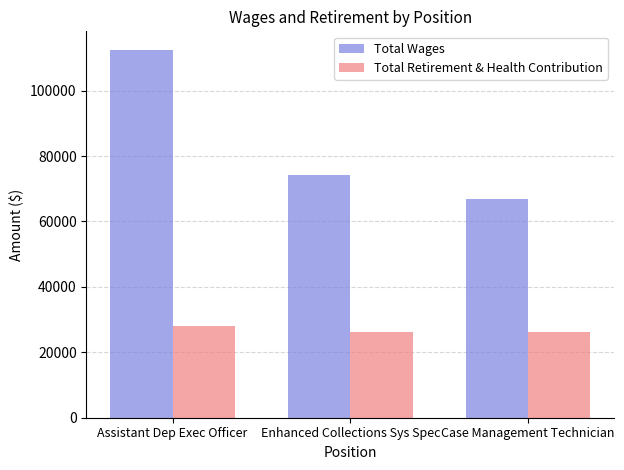

How many values in the Total Retirement & Health Contribution series exceed 26309?

1